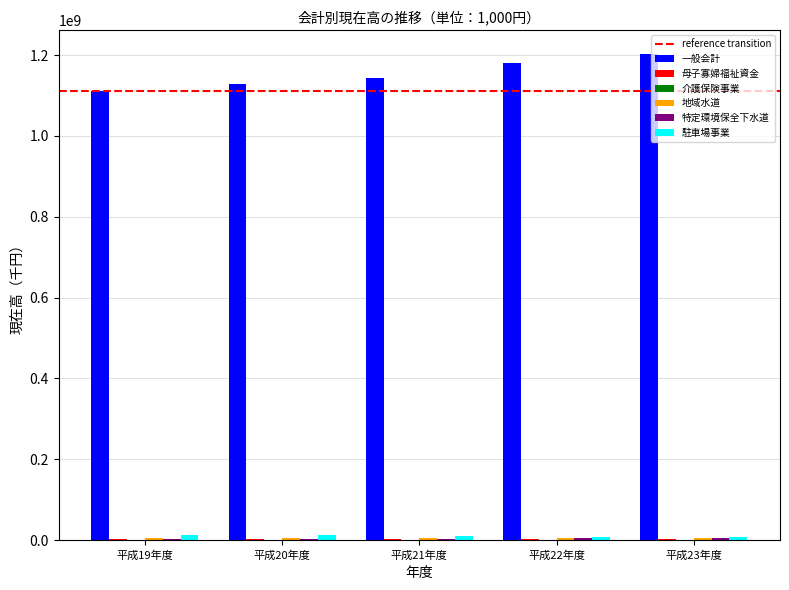

Which series has the largest total across all categories?

一般会計